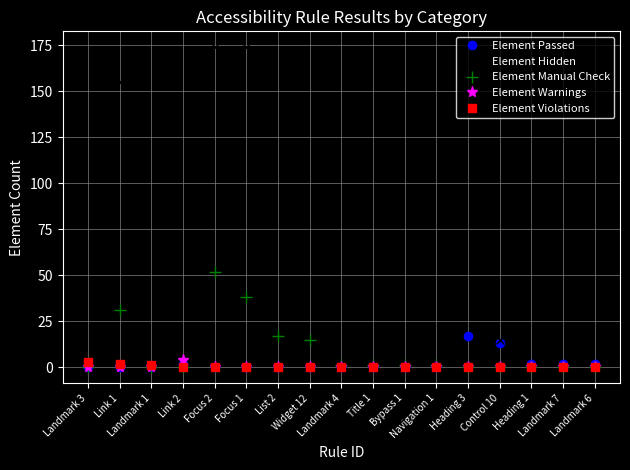

What is the sum of the Element Manual Check values at Focus 1 and Focus 2?

90